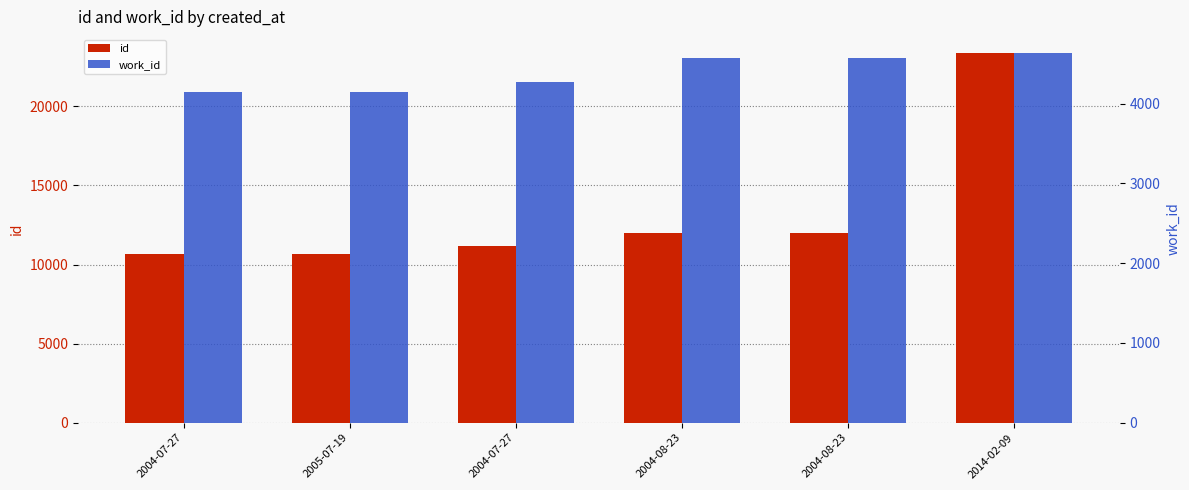

Where does the id series first go above 12013?

2004-08-23